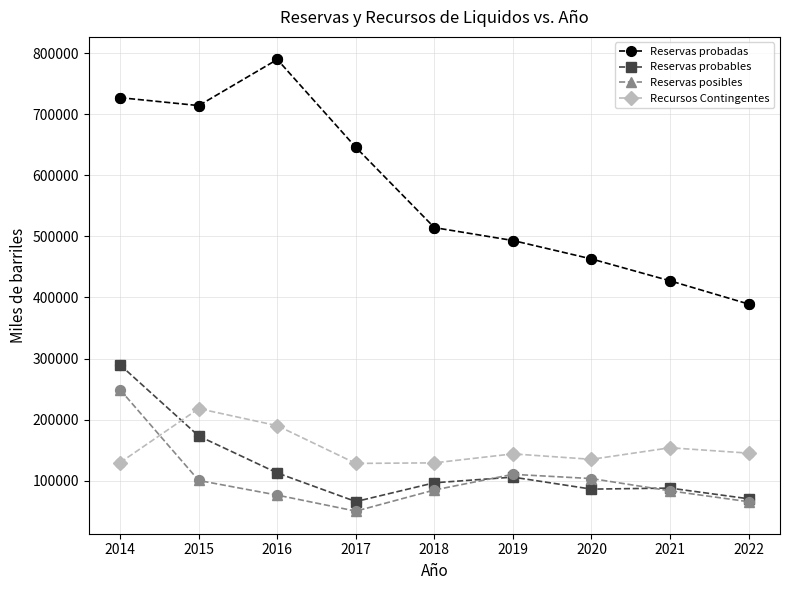

Which series has the widest spread of values?

Reservas probadas